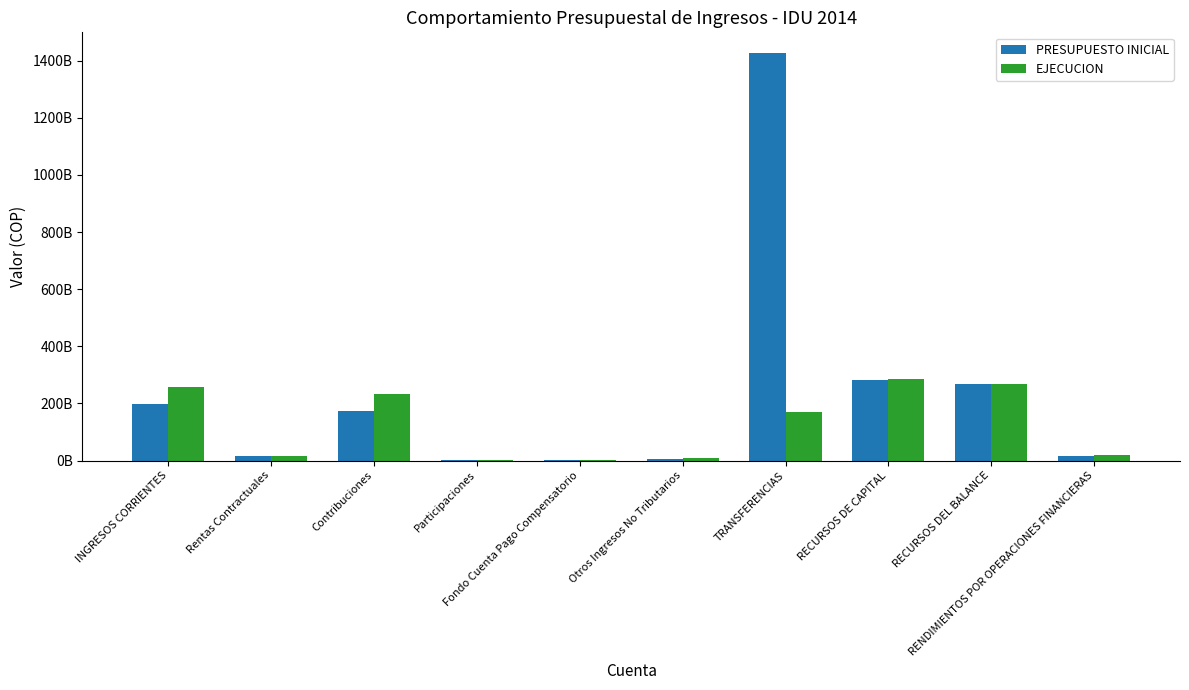

What is the difference between the maximum and second lowest values in the EJECUCION series?

283490150735